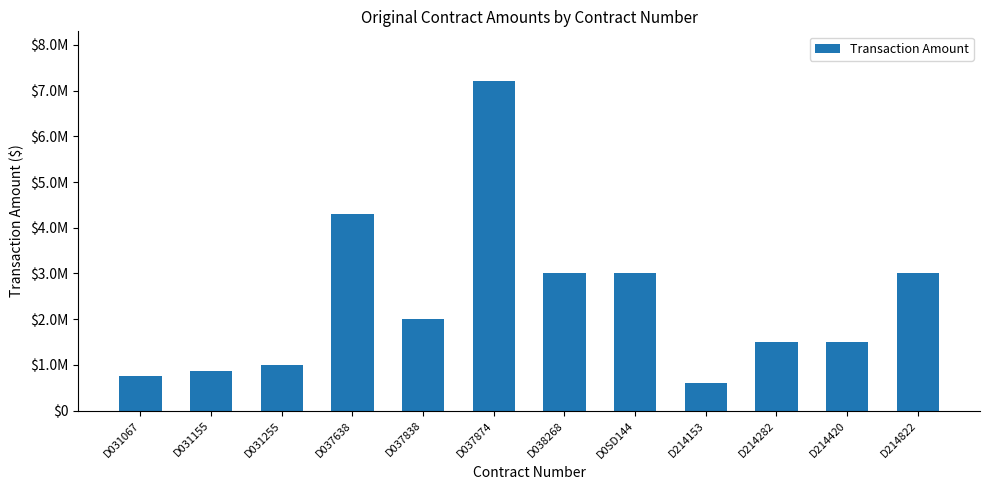

Read the value at D0SD144, to the nearest 100.

3000000